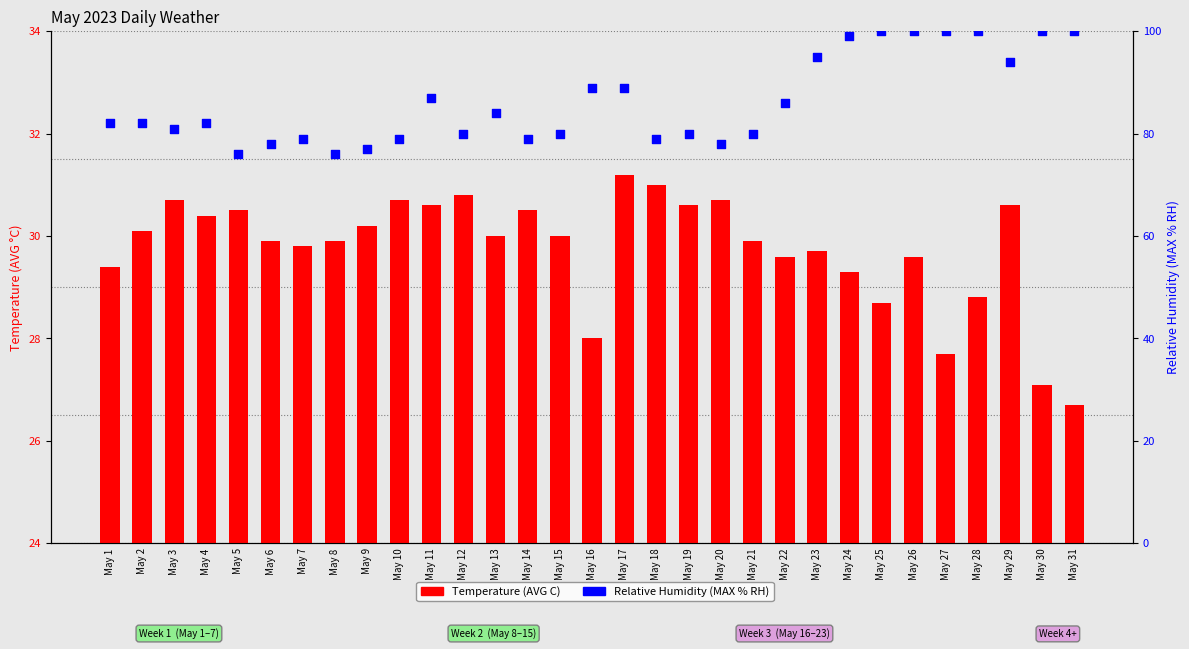

Which series has the widest spread of Y values?

Relative Humidity (MAX % RH)